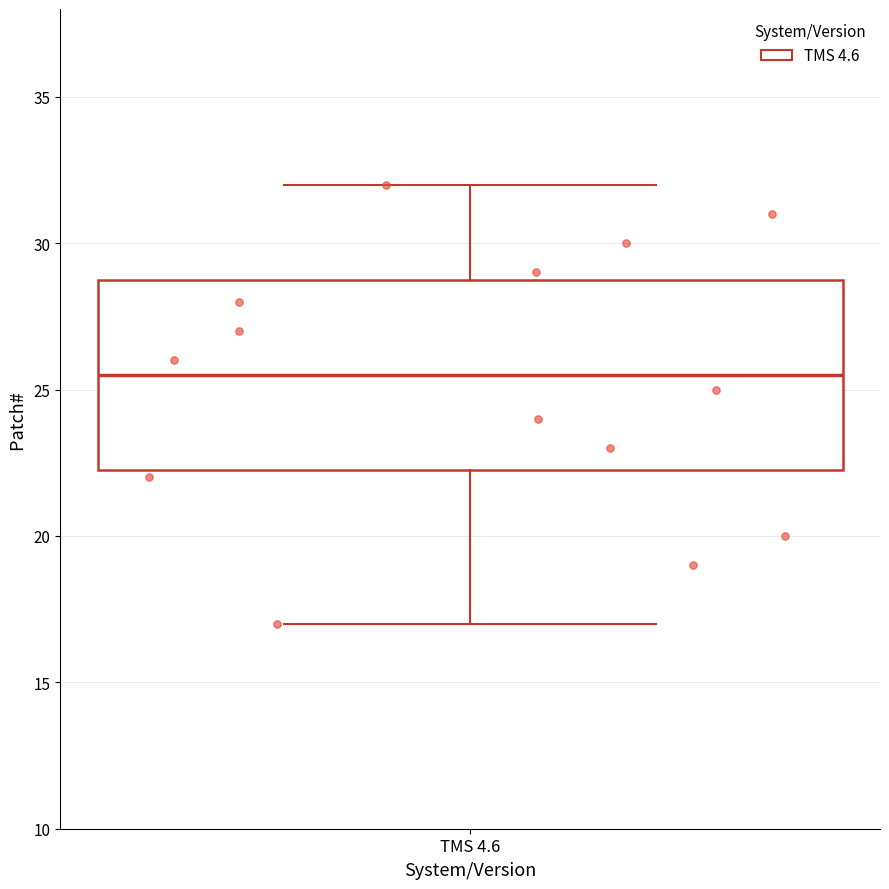

Where is the lower edge of the box for TMS 4.6 on the y-axis? The values are not printed on the chart, so give them approximately, as read against the axis.

22.5